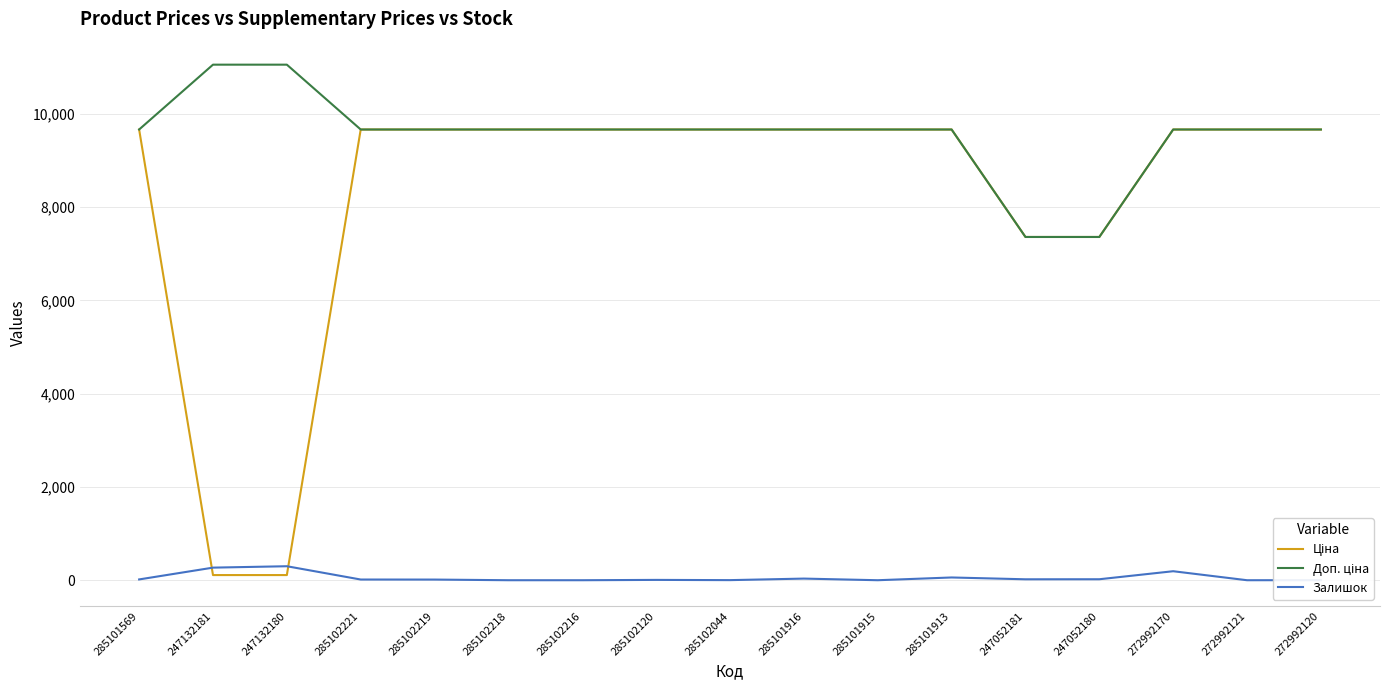

What is the total value across all series at 272992121?

19329.3